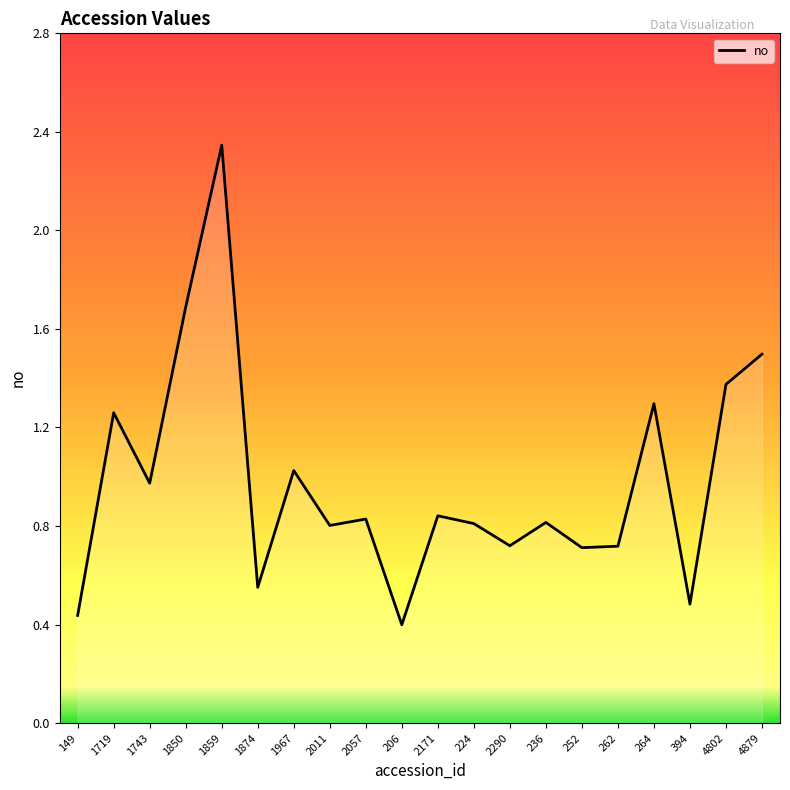

Is it true that the value at 206 is 0.4?

True